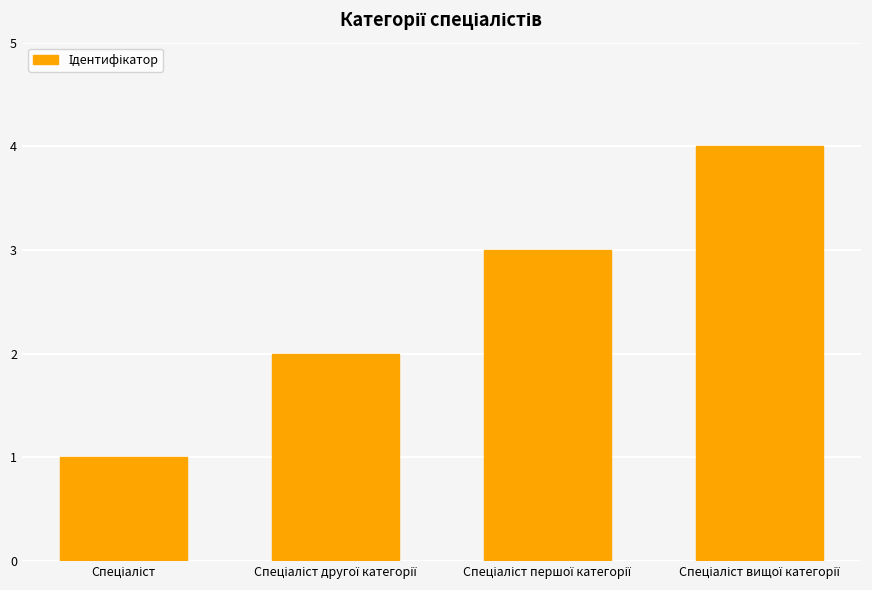

What is the sum of all values?

10